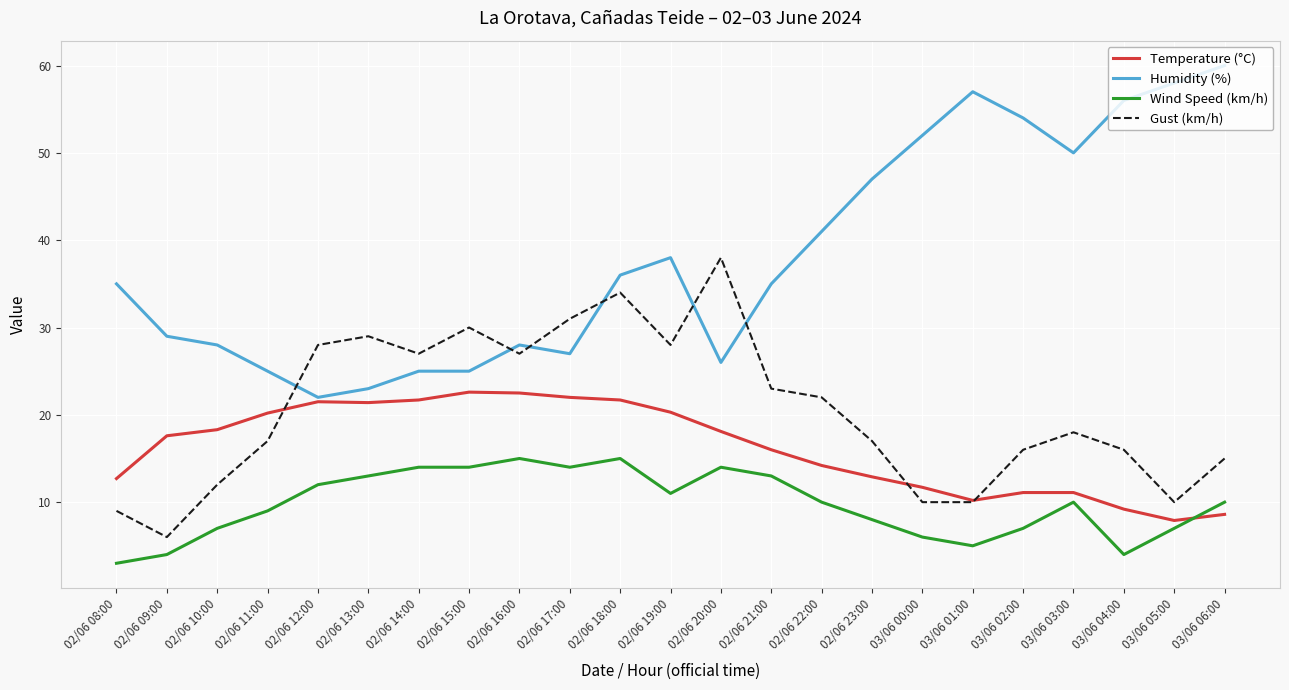

Rank the series by their average value, from highest to lowest.

Humidity (%), Gust (km/h), Temperature (°C), Wind Speed (km/h)